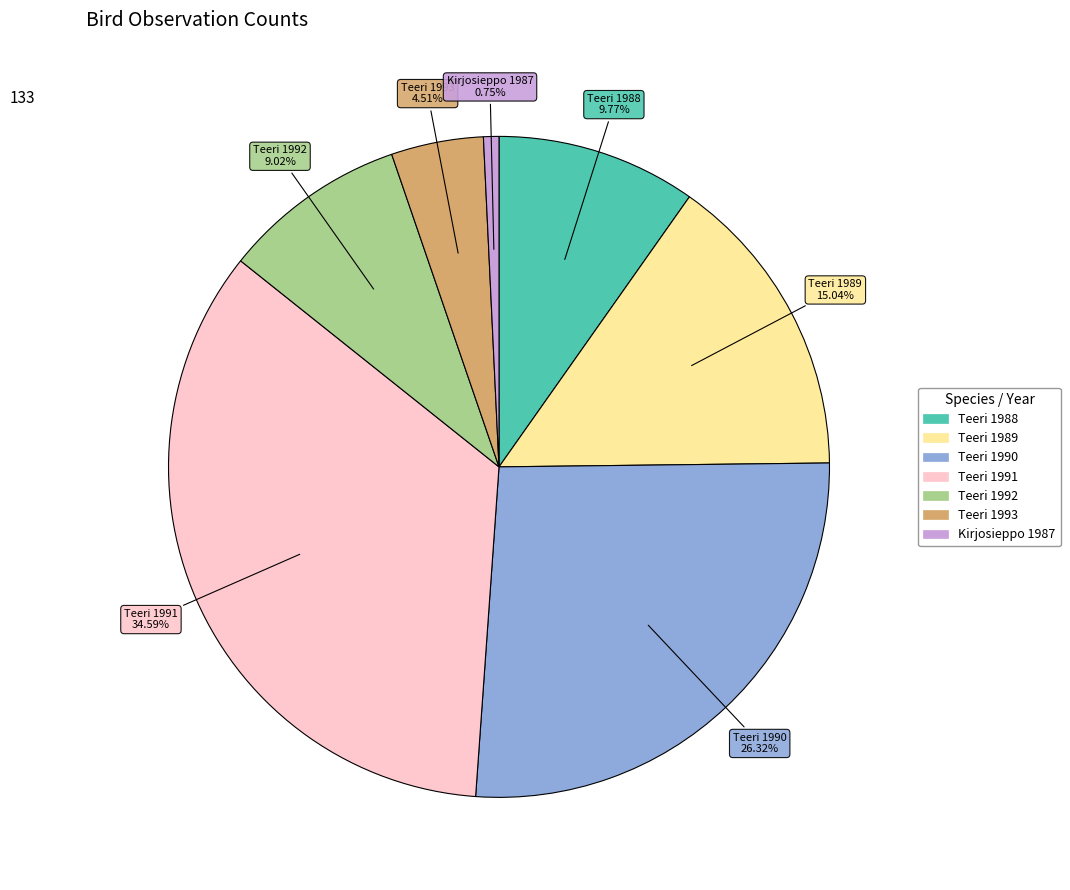

Does any single category account for the majority?

No